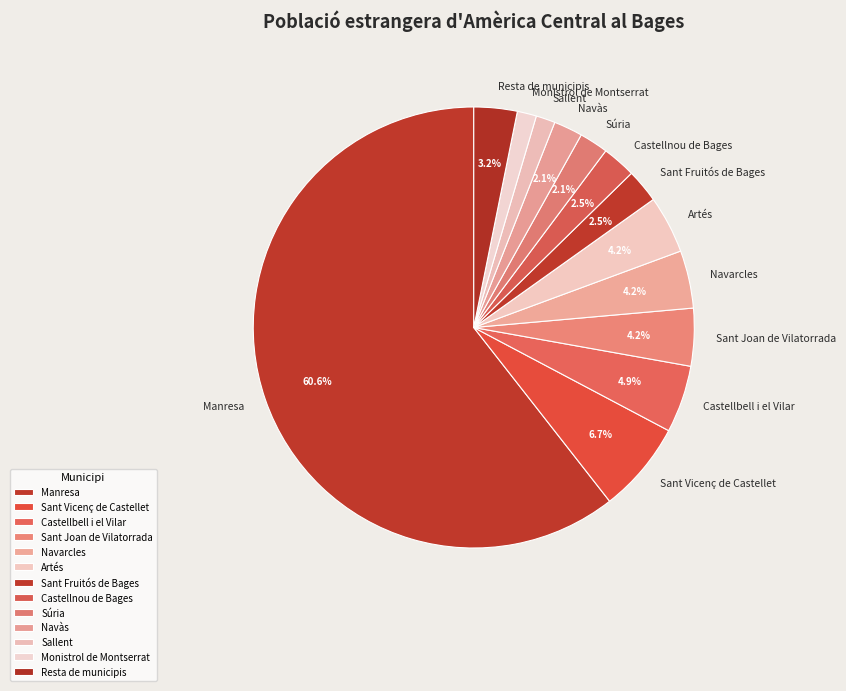

Does any single category account for the majority?

Yes